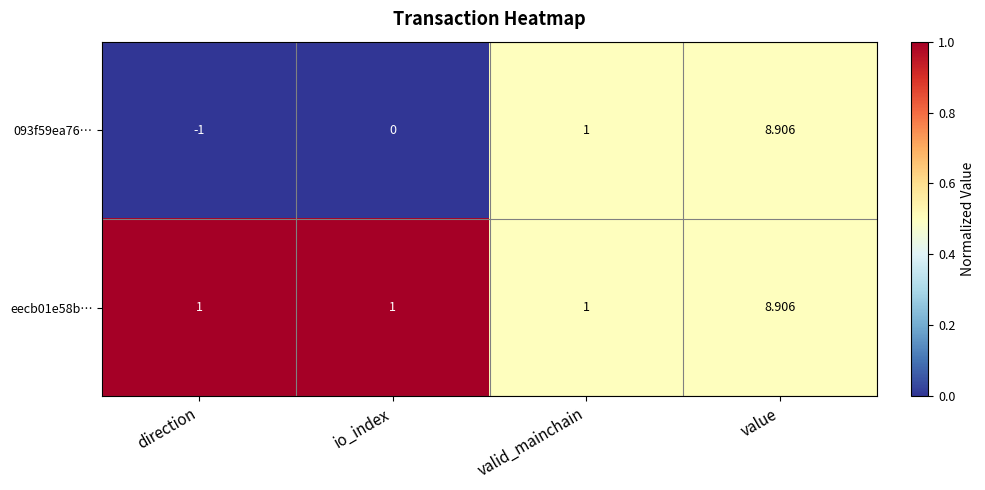

Rank the categories by 093f59ea76… value from lowest to highest.

direction, io_index, valid_mainchain, value